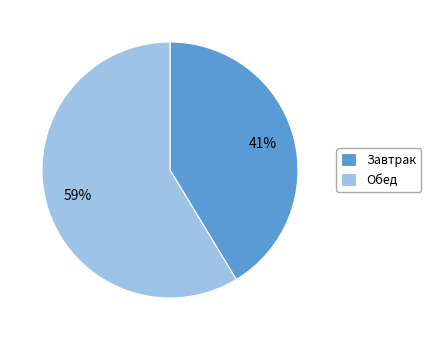

Does Завтрак represent more than half of the total?

No